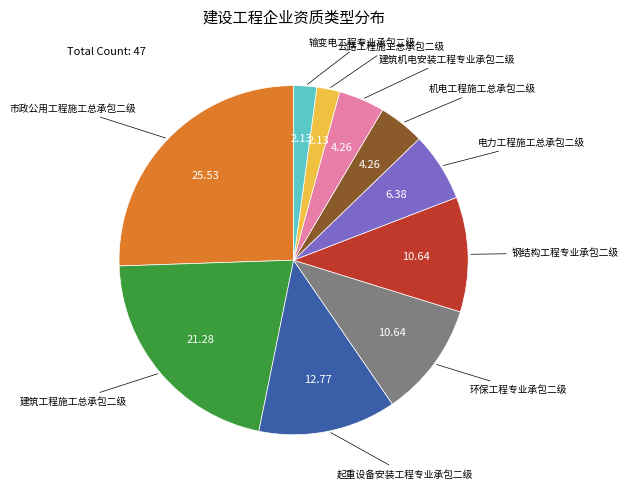

Is there any slice that represents more than half of the pie?

No